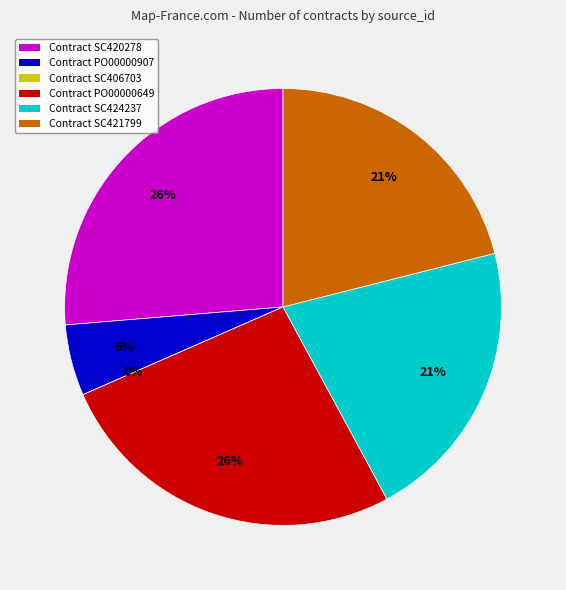

Is it true that SC424237 is 26% of the pie?

False